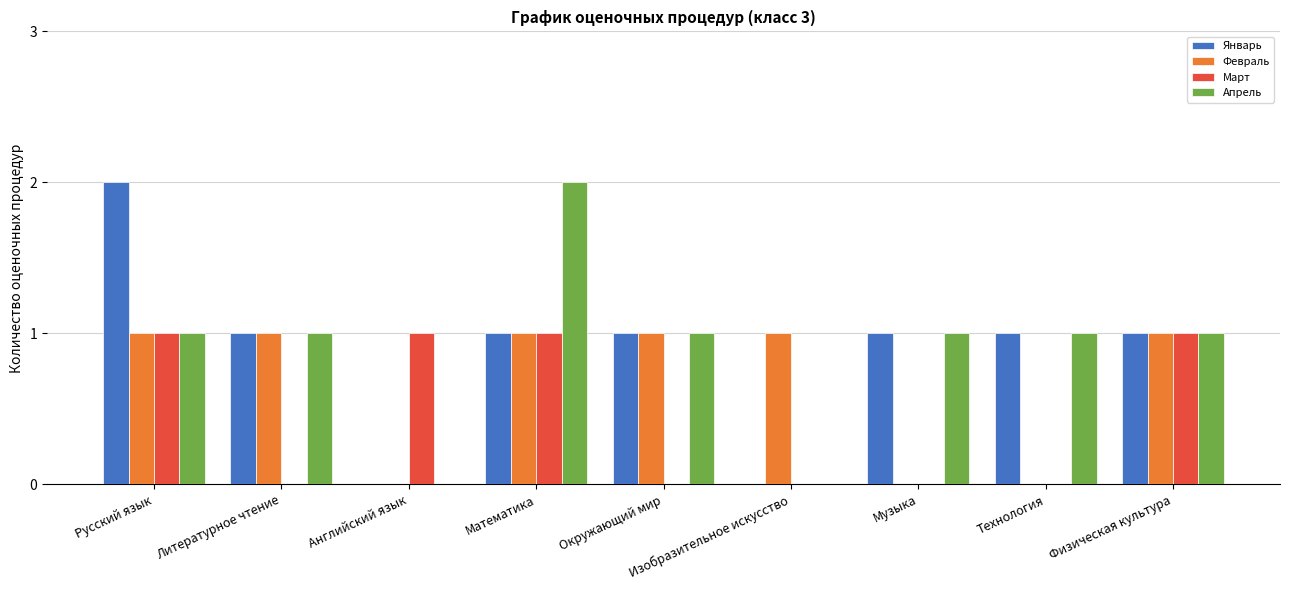

Count the number of categories in the chart.

9